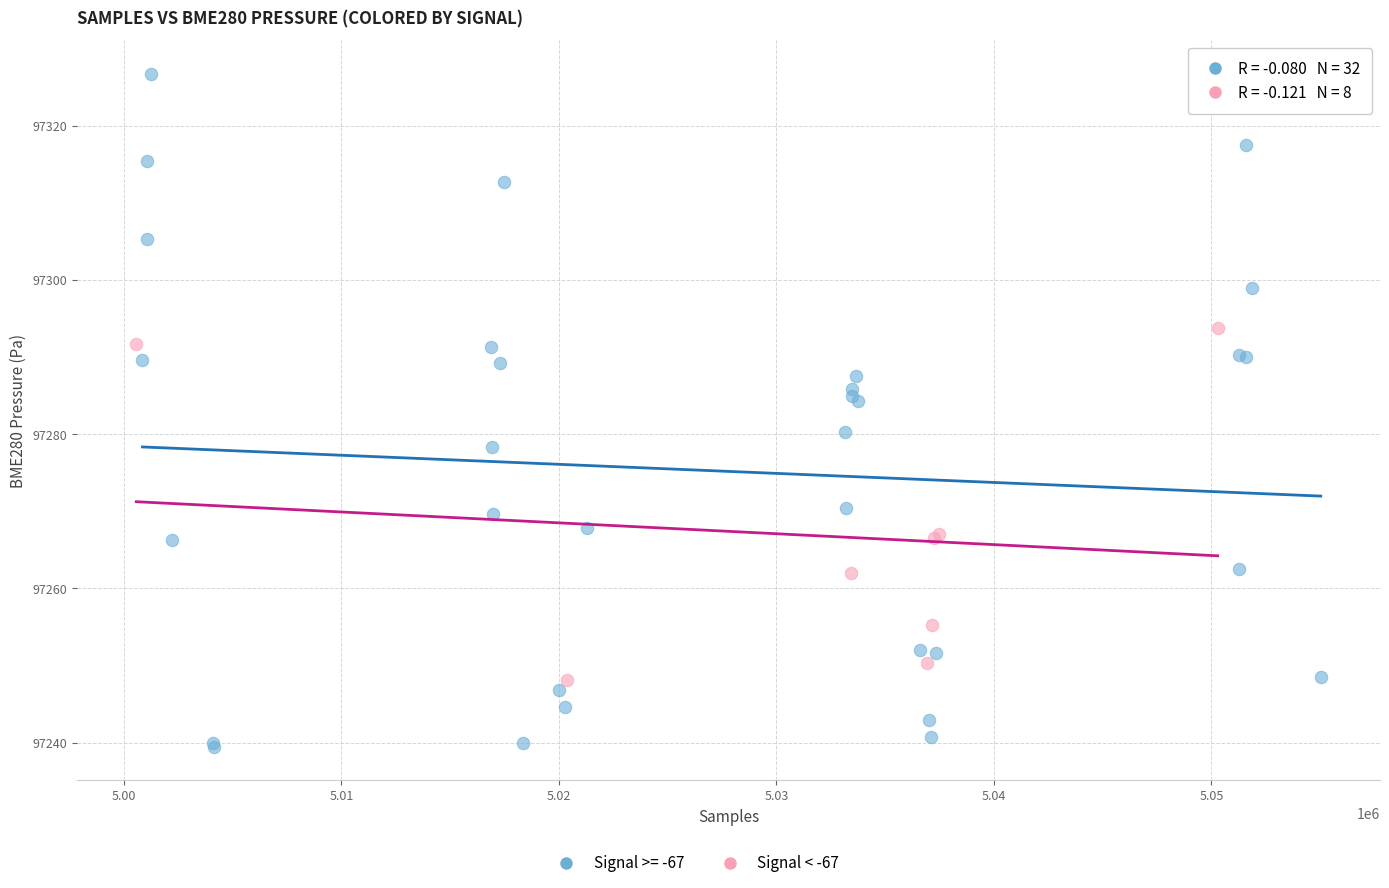

Which series contains the lowest Y value?

Signal >= -67